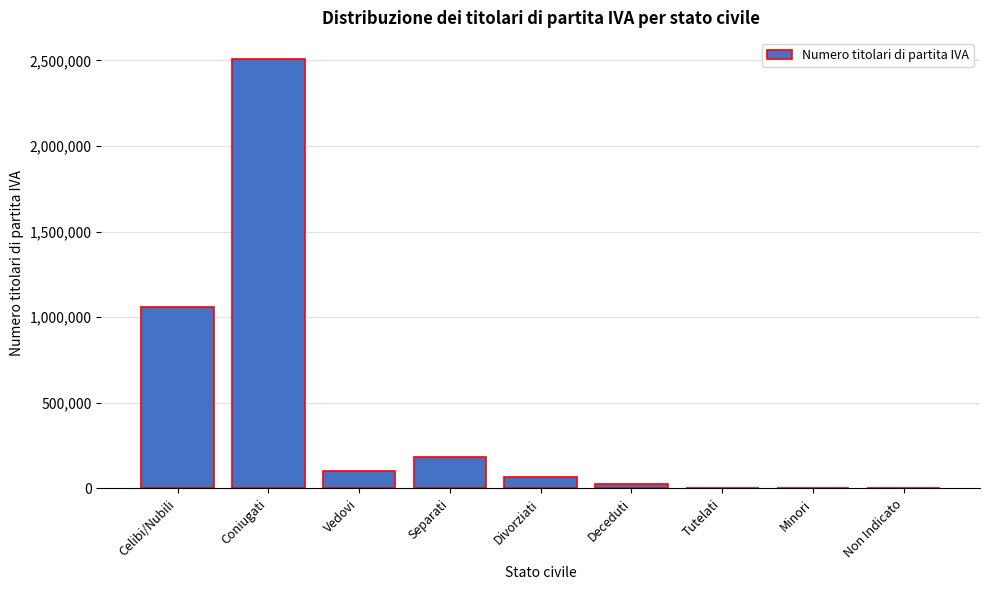

What is the change in value from Celibi/Nubili to Divorziati?

-990798